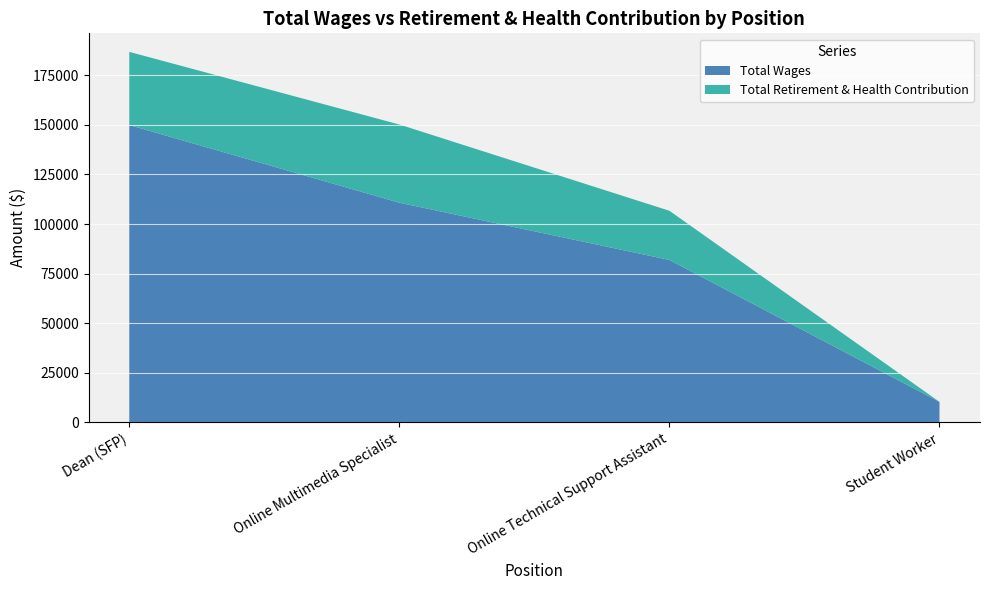

Reading left to right, what are all the values shown in this chart?

Total Wages: Dean (SFP)=149923	Online Multimedia Specialist=110774	Online Technical Support Assistant=81931	Student Worker=10391
Total Retirement & Health Contribution: Dean (SFP)=36894	Online Multimedia Specialist=39423	Online Technical Support Assistant=24782	Student Worker=0